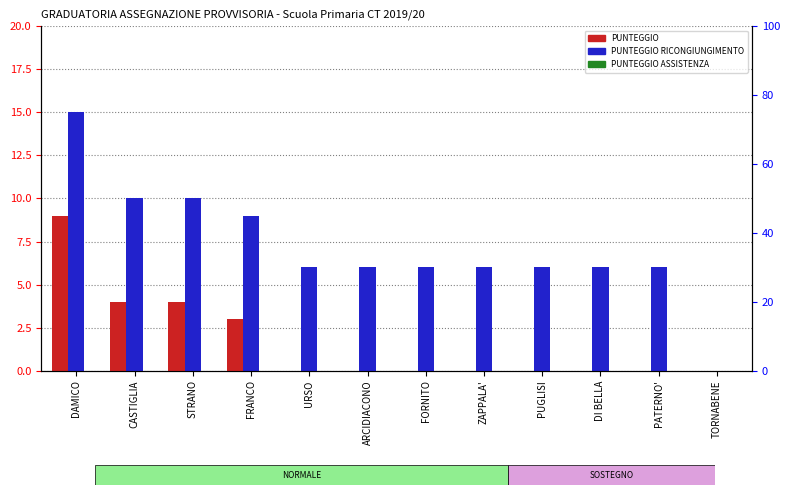

How many values in PUNTEGGIO are above zero?

4